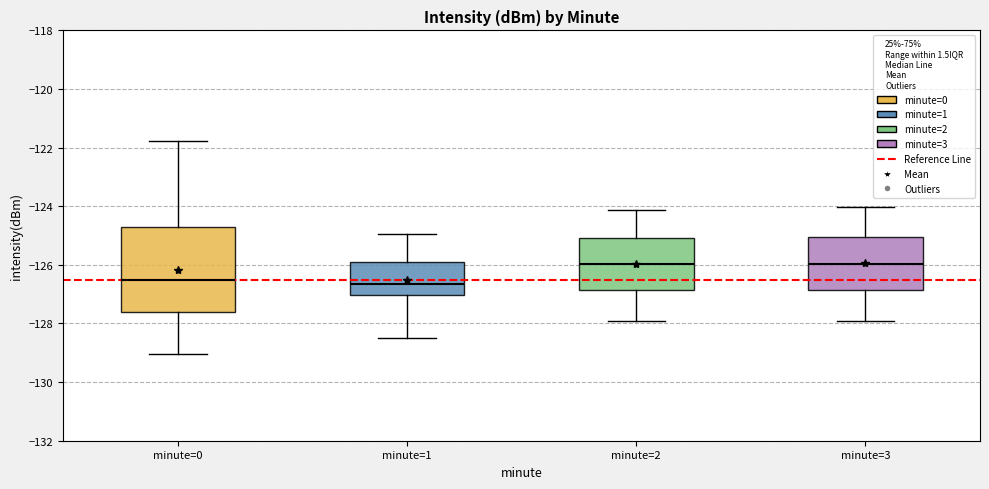

Where does the median line of the box for minute=0 sit on the y-axis? The values are not printed on the chart, so give them approximately, as read against the axis.

-126.6